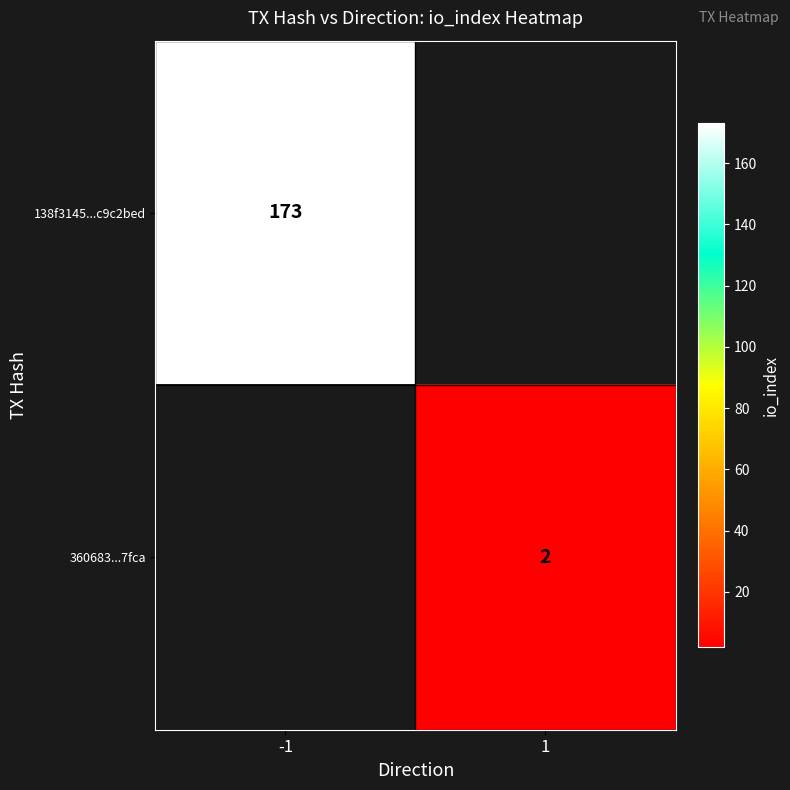

The 138f3145...c9c2bed series shows 173 at -1. True or false?

True